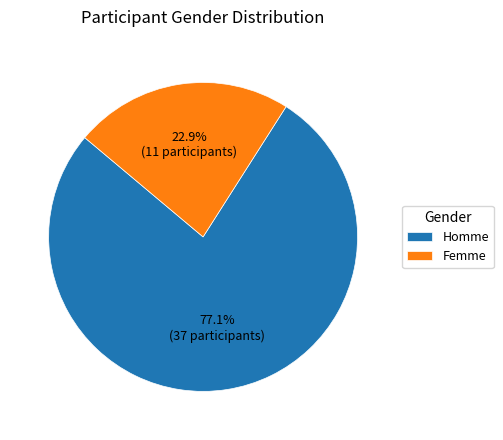

Which category has the smallest portion of the pie?

Femme